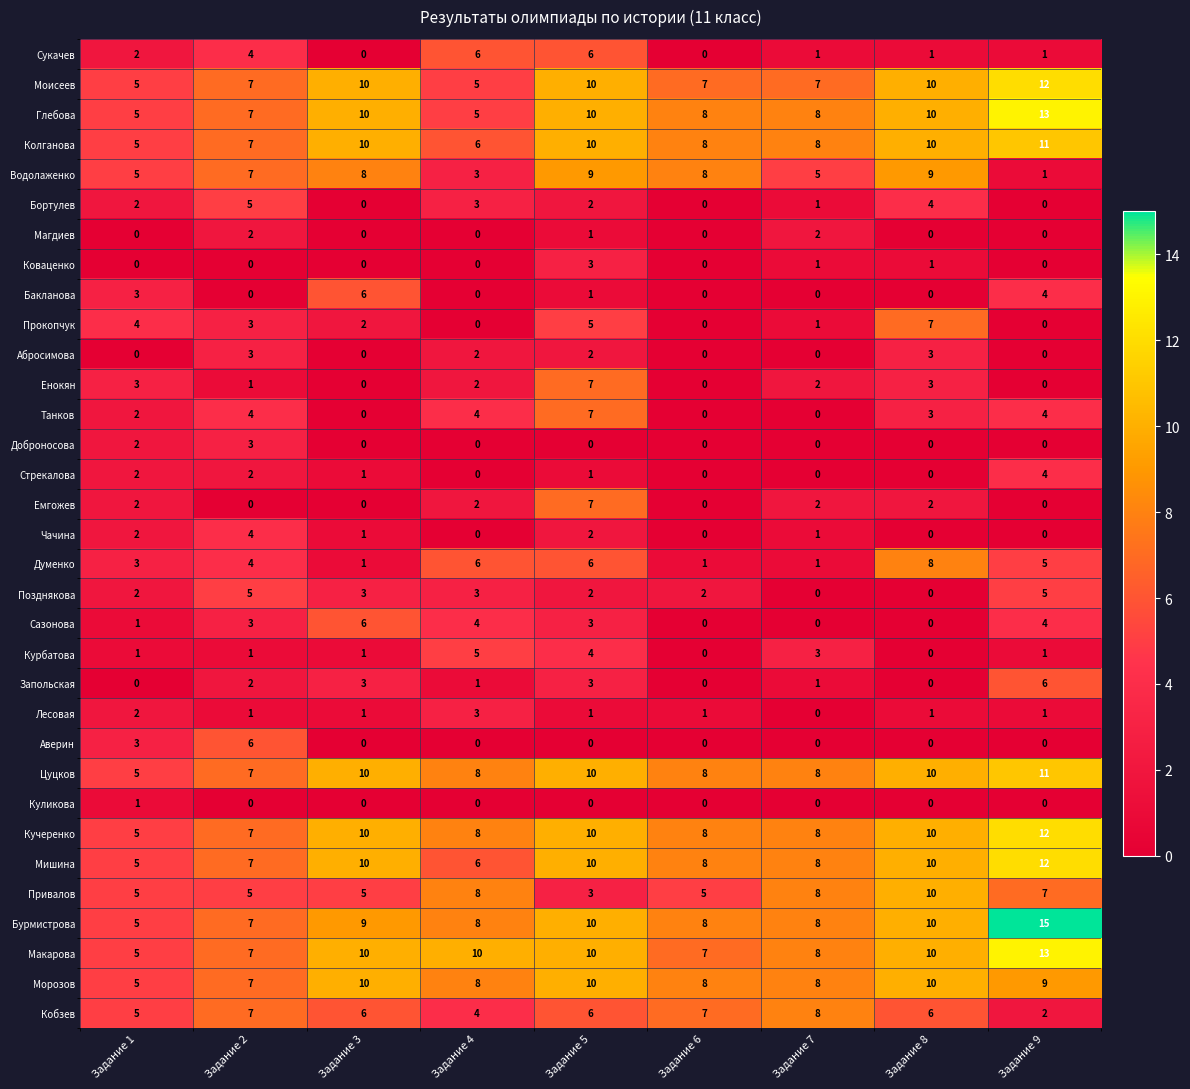

The Доброносова series shows 1 at Задание 3. True or false?

False